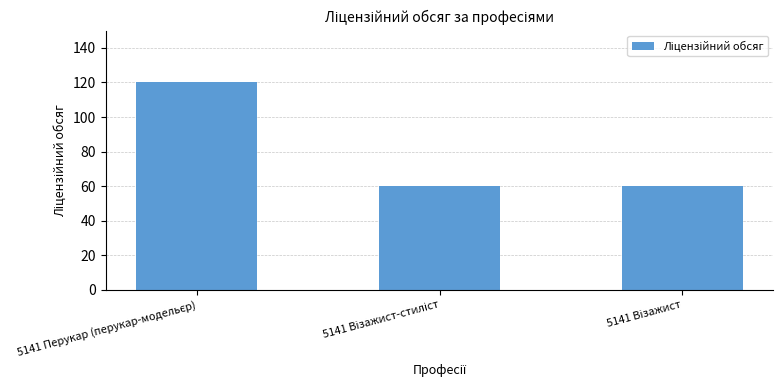

What is the difference between the maximum and minimum values?

60